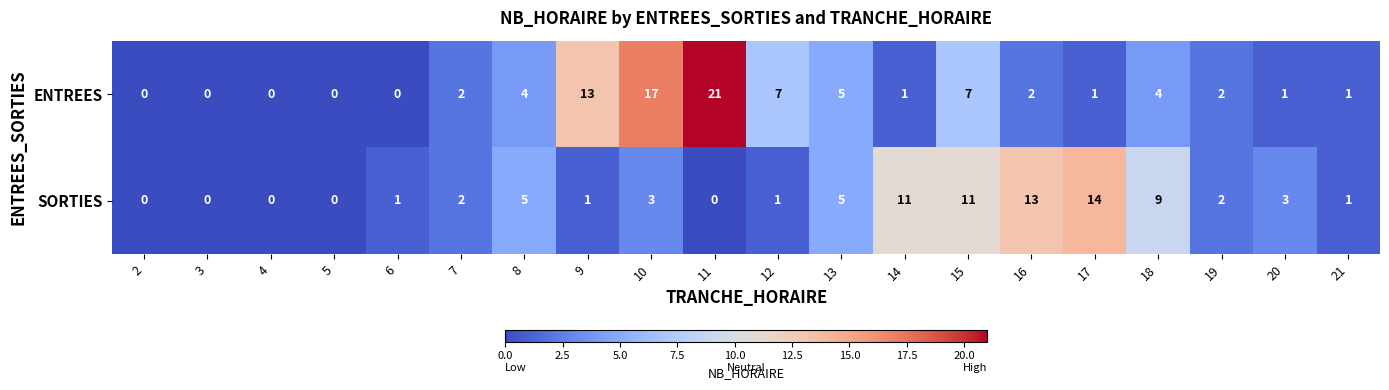

Rank the series by their average value, from highest to lowest.

ENTREES, SORTIES